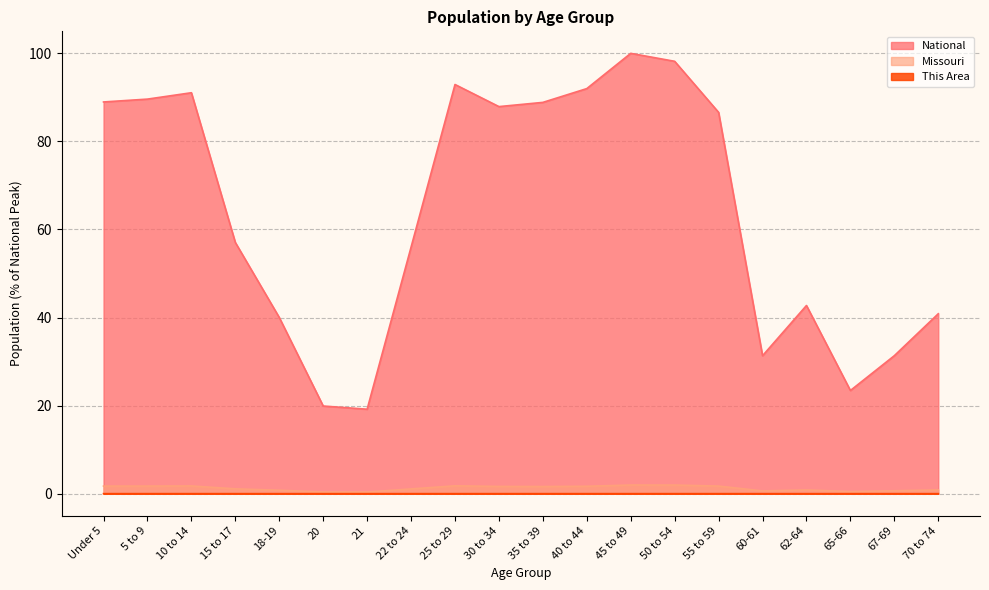

True or false: This Area and Missouri intersect in this chart.

False